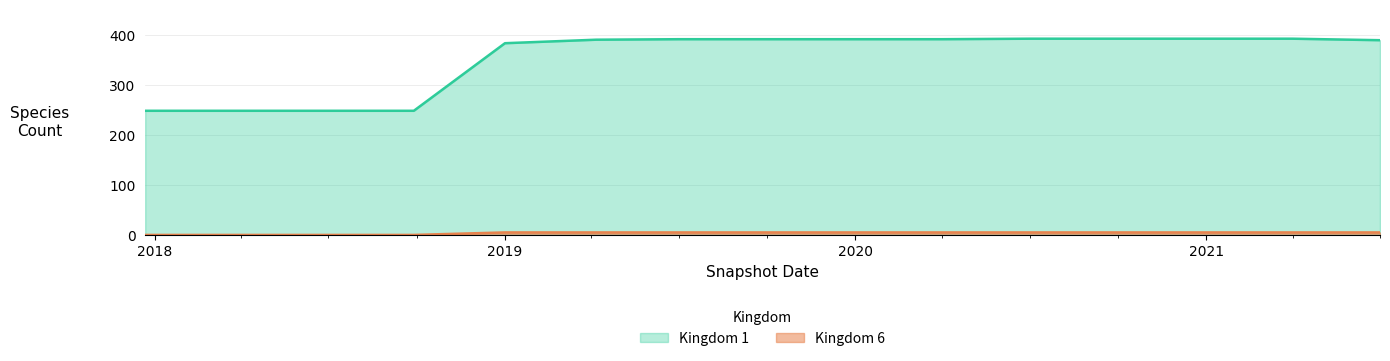

What is the maximum value shown in the chart?

392